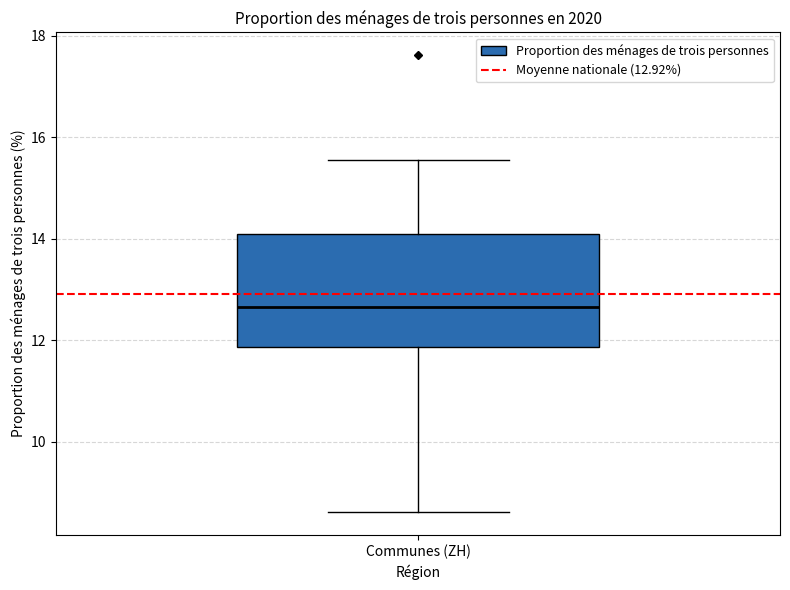

Where is the lower edge of the box for Communes (ZH) on the y-axis? The values are not printed on the chart, so give them approximately, as read against the axis.

11.8